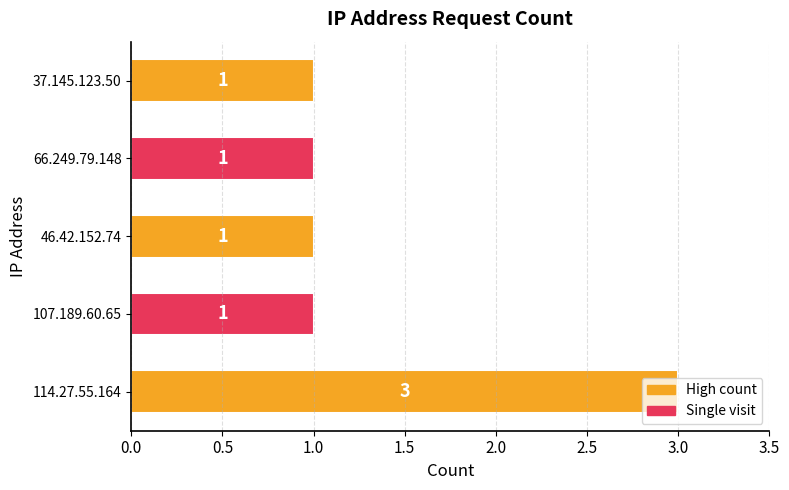

The value at 66.249.79.148 is 1. True or false?

True